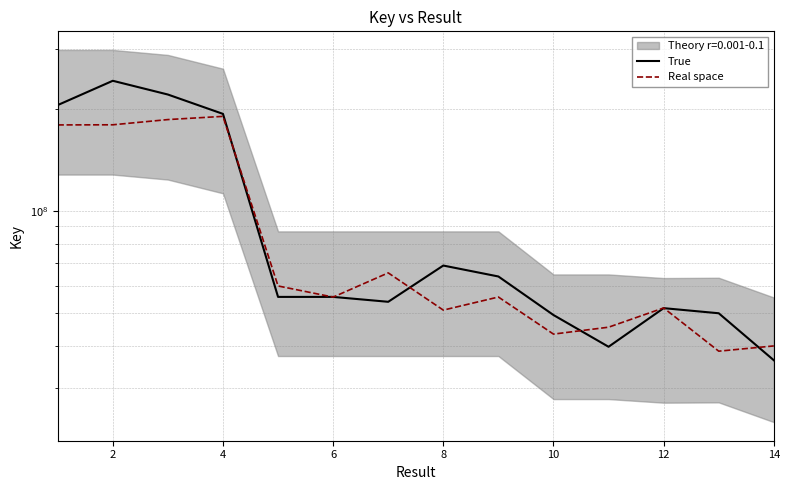

True or false: Real space has more than 2 points higher than both neighbors.

True